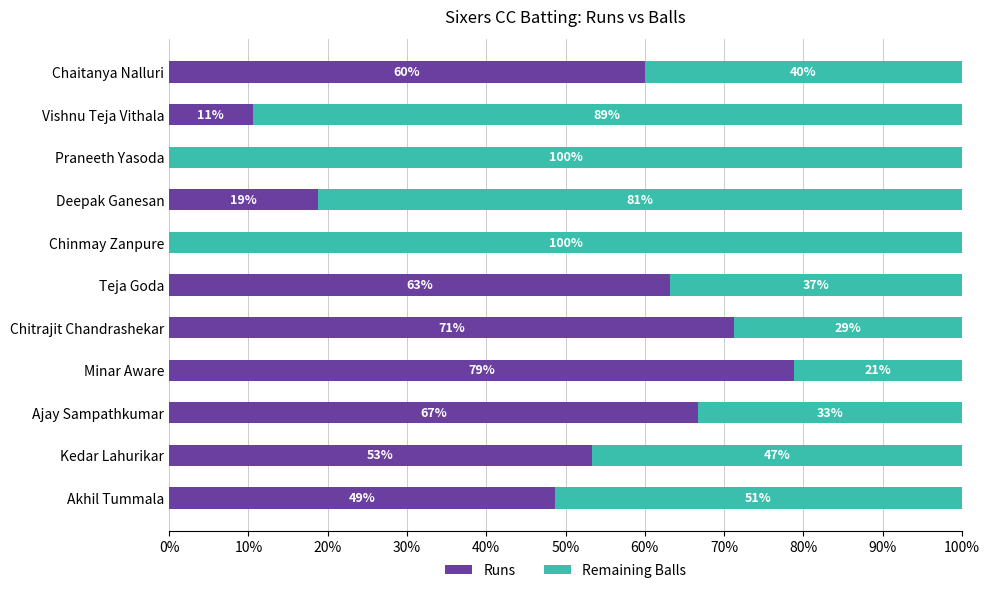

The value of Runs at Chaitanya Nalluri is 60.0. True or false?

True